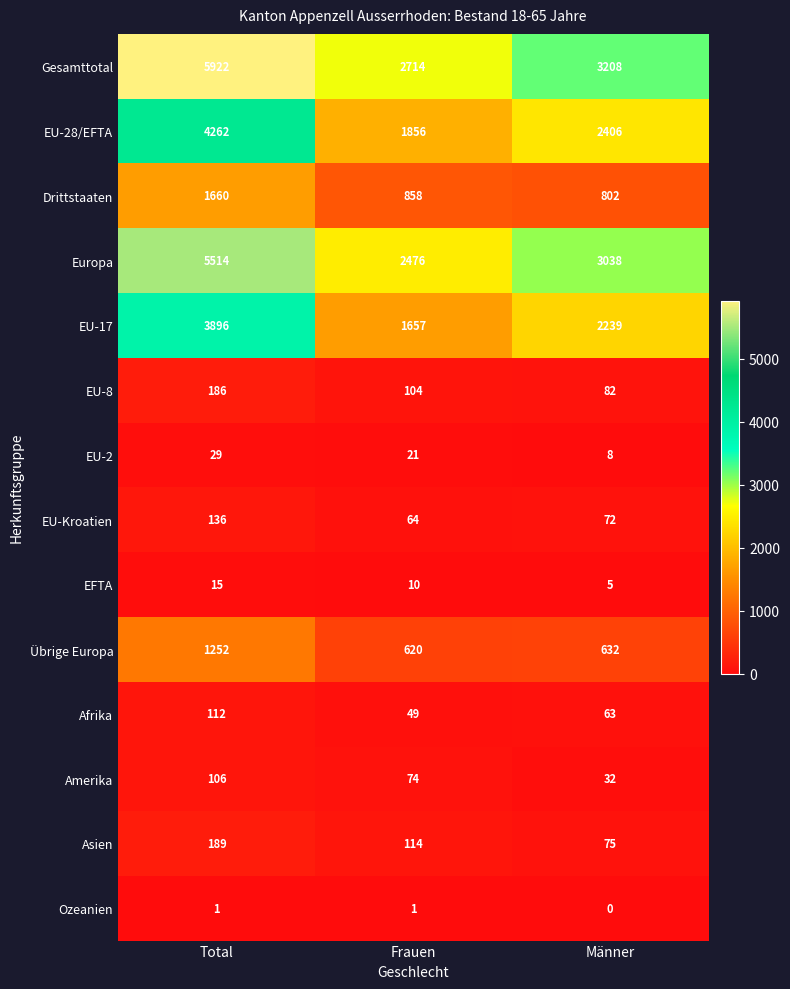

The value of EU-28/EFTA at Männer is 2406. True or false?

True